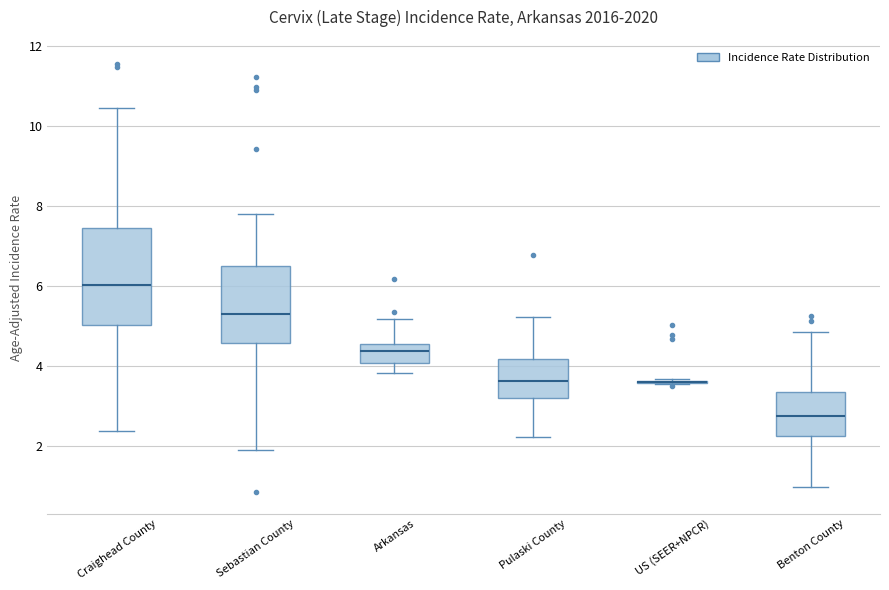

Where does the lower whisker of the box for Arkansas end on the y-axis? The values are not printed on the chart, so give them approximately, as read against the axis.

3.8